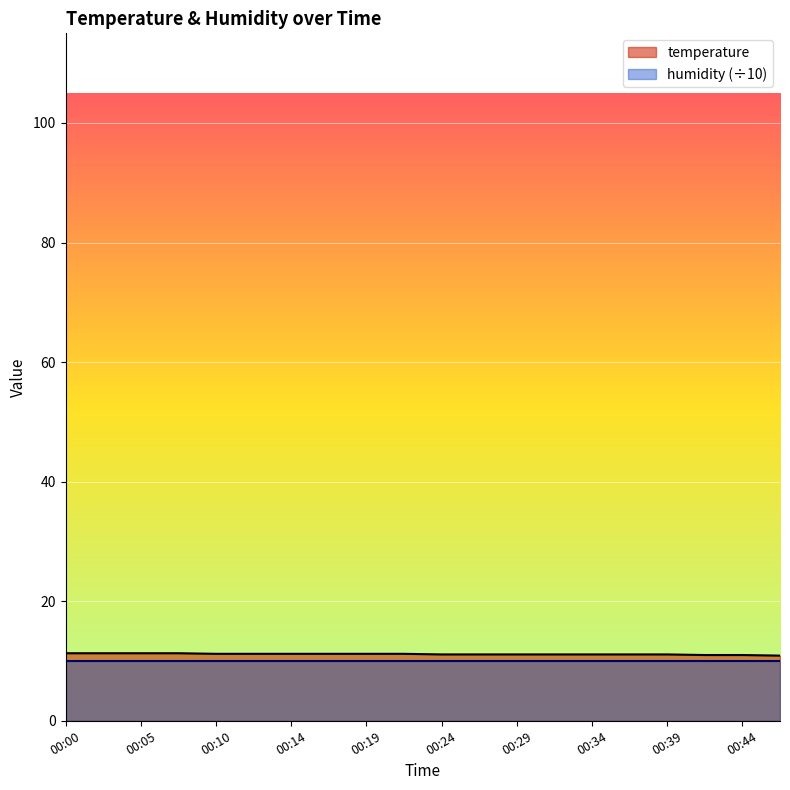

How many lines are shown in the chart?

2